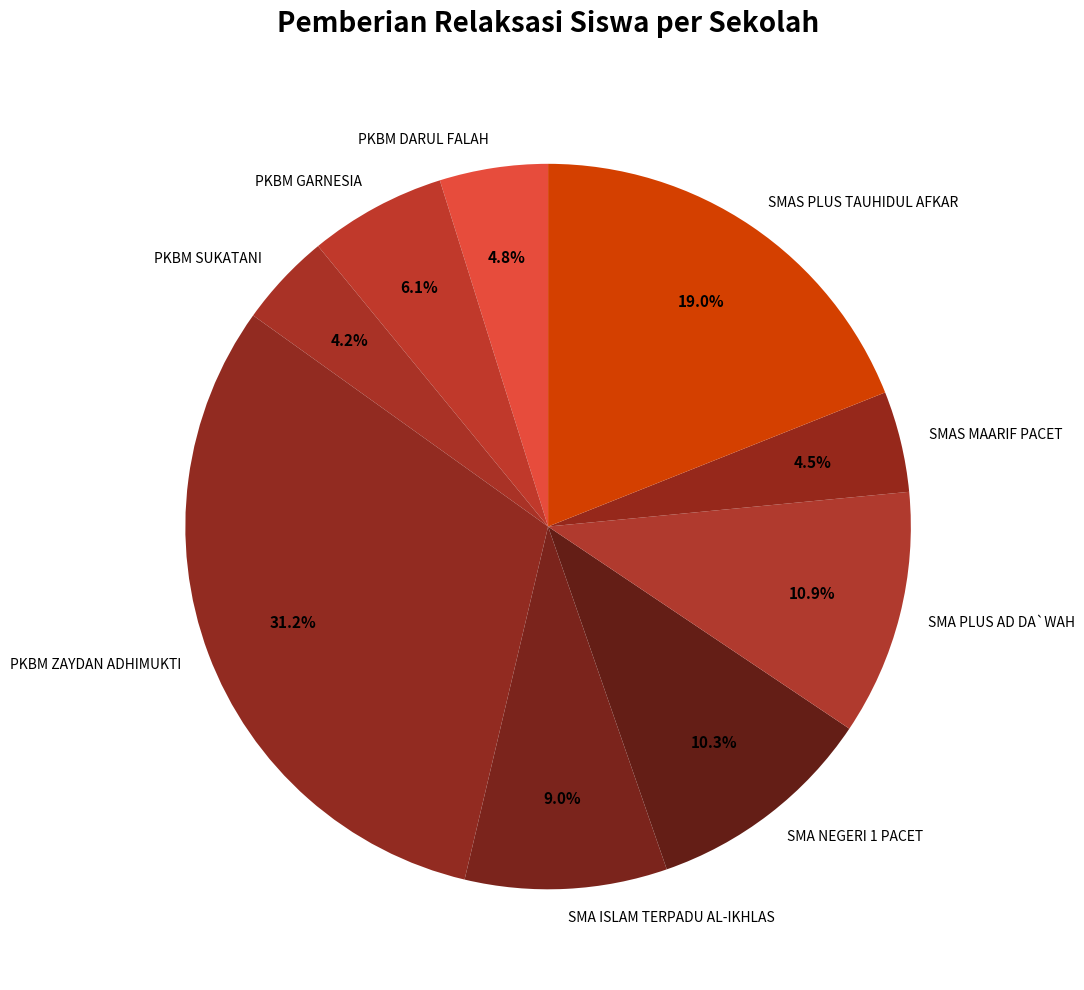

Which has a higher value, SMA ISLAM TERPADU AL-IKHLAS or SMA PLUS AD DA`WAH?

SMA PLUS AD DA`WAH